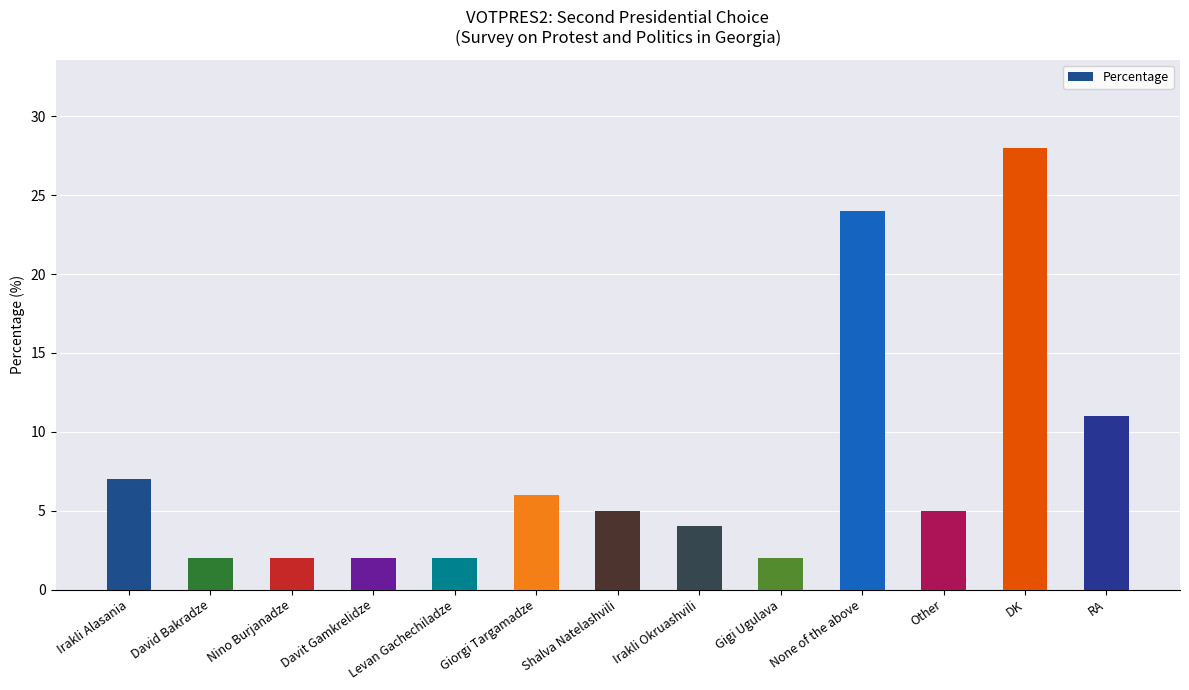

Which category has the highest value across all series?

DK